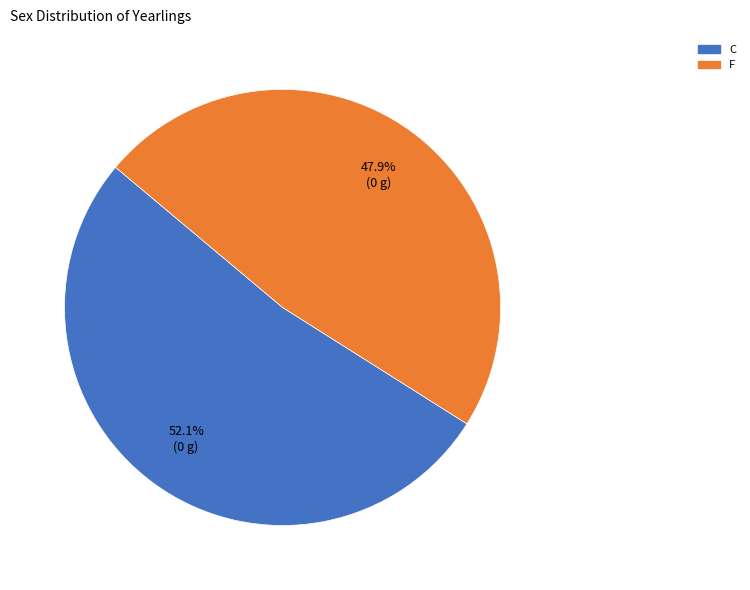

Does any single category account for the majority?

Yes